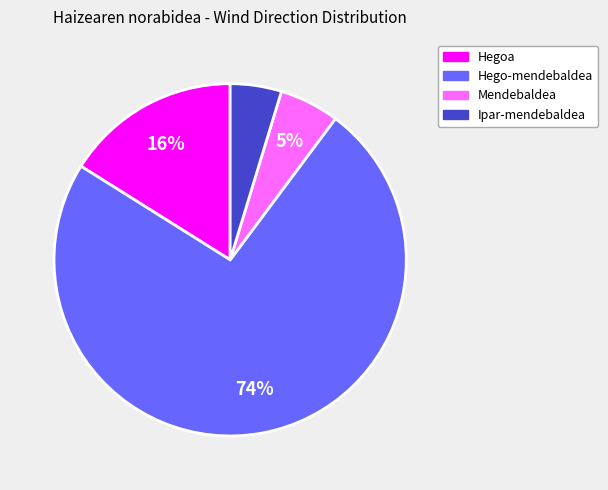

To the nearest percent, what is the average slice percentage?

25%